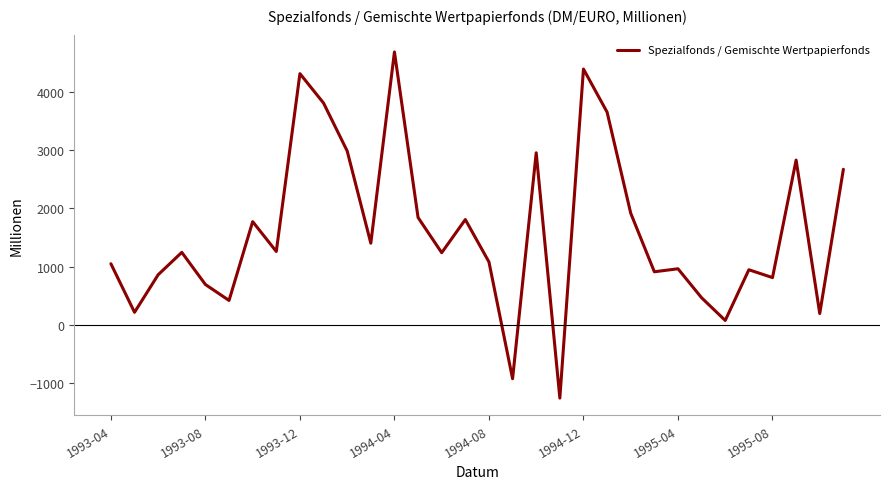

What is the difference between the maximum and minimum values?

5952